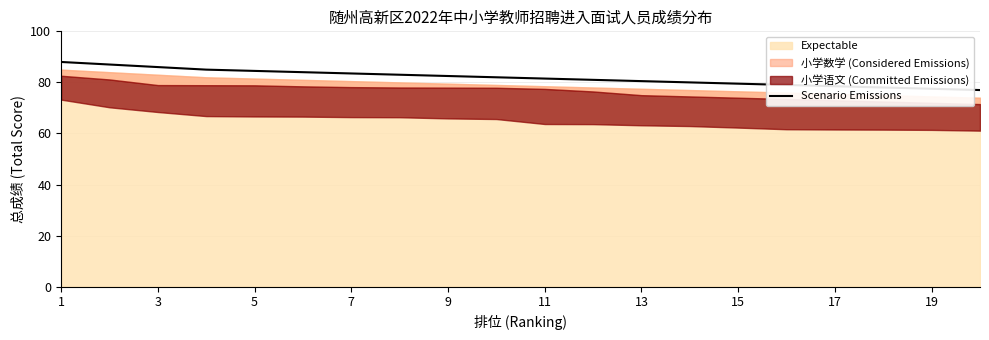

Which category has the lowest value across all series?

19